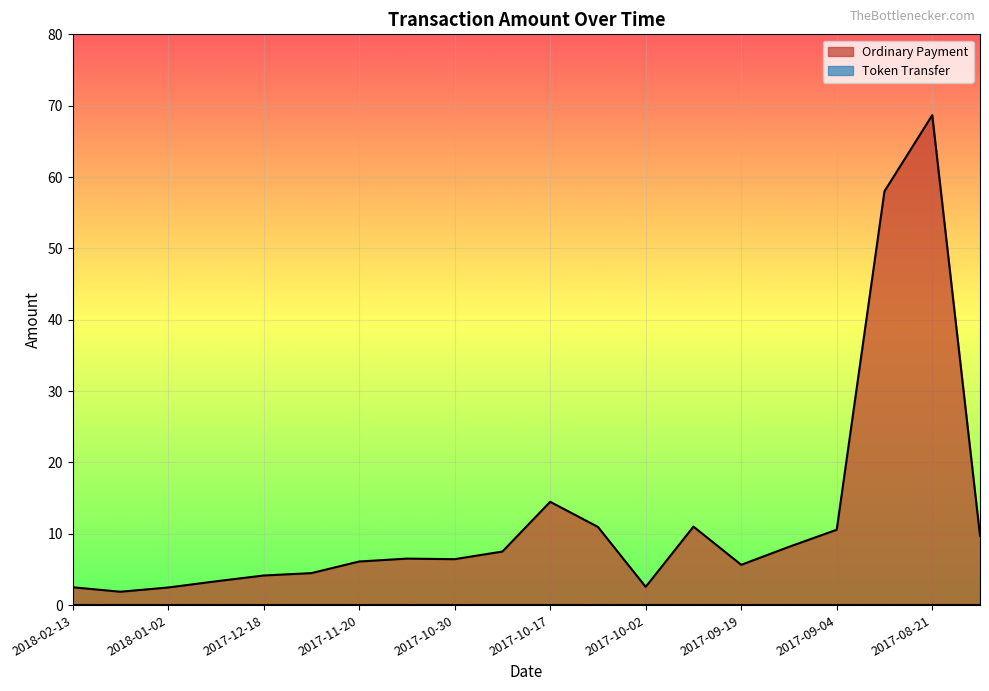

Where is the first local minimum?

2018-02-05